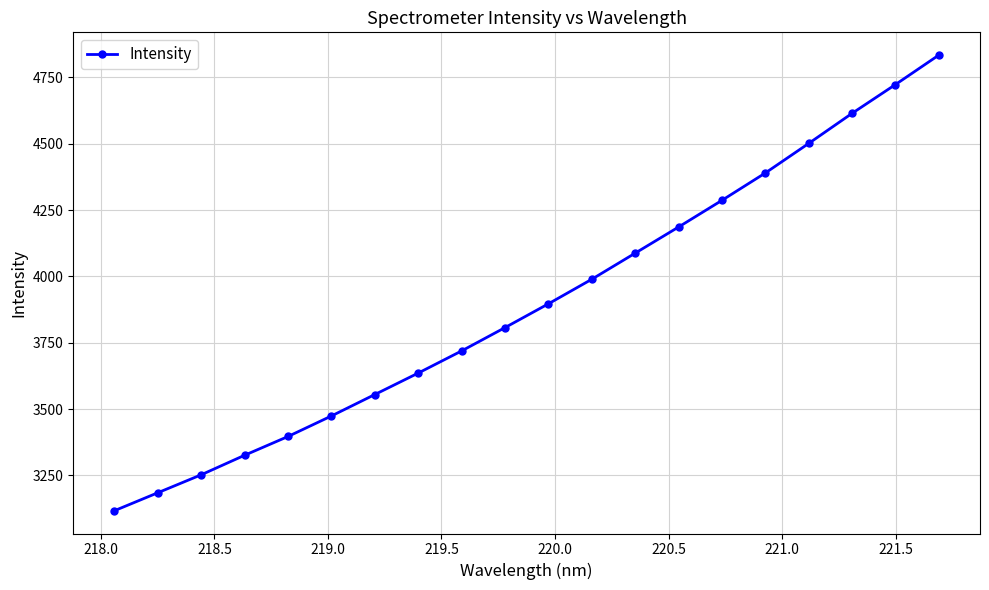

How many data points does each series have?

20